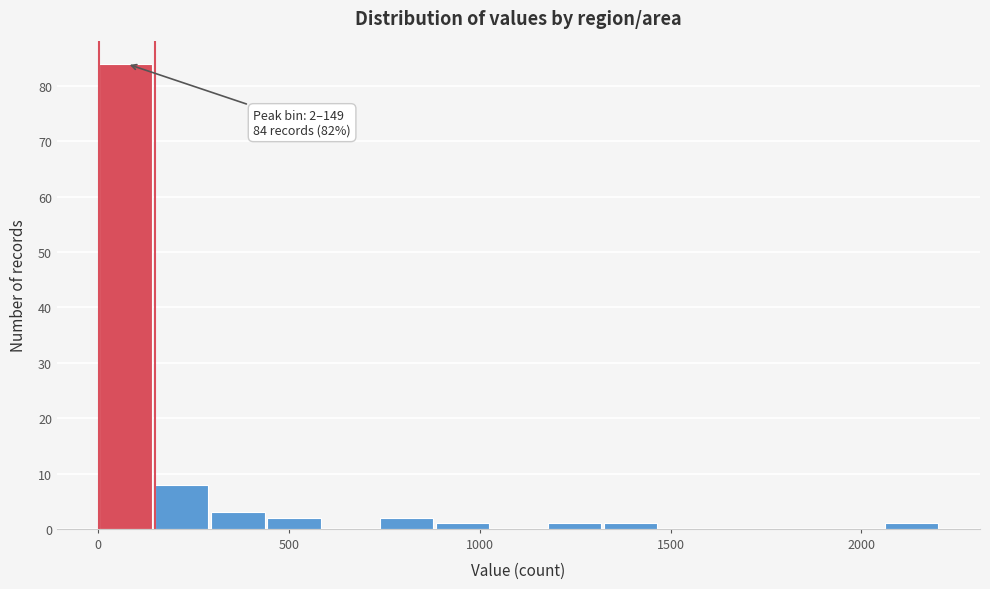

Around what value on the x-axis is the tallest bar? Give the approximate position of its centre, as read against the axis.

50